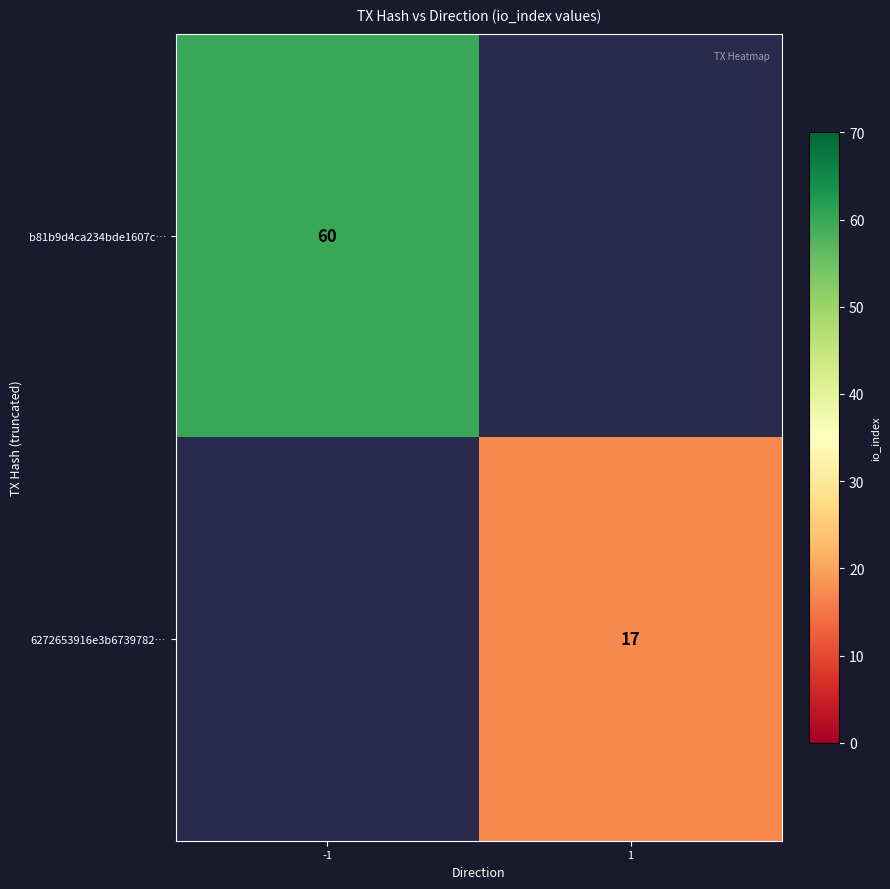

Is it true that b81b9d4ca234bde1607c… equals 60 at -1?

True